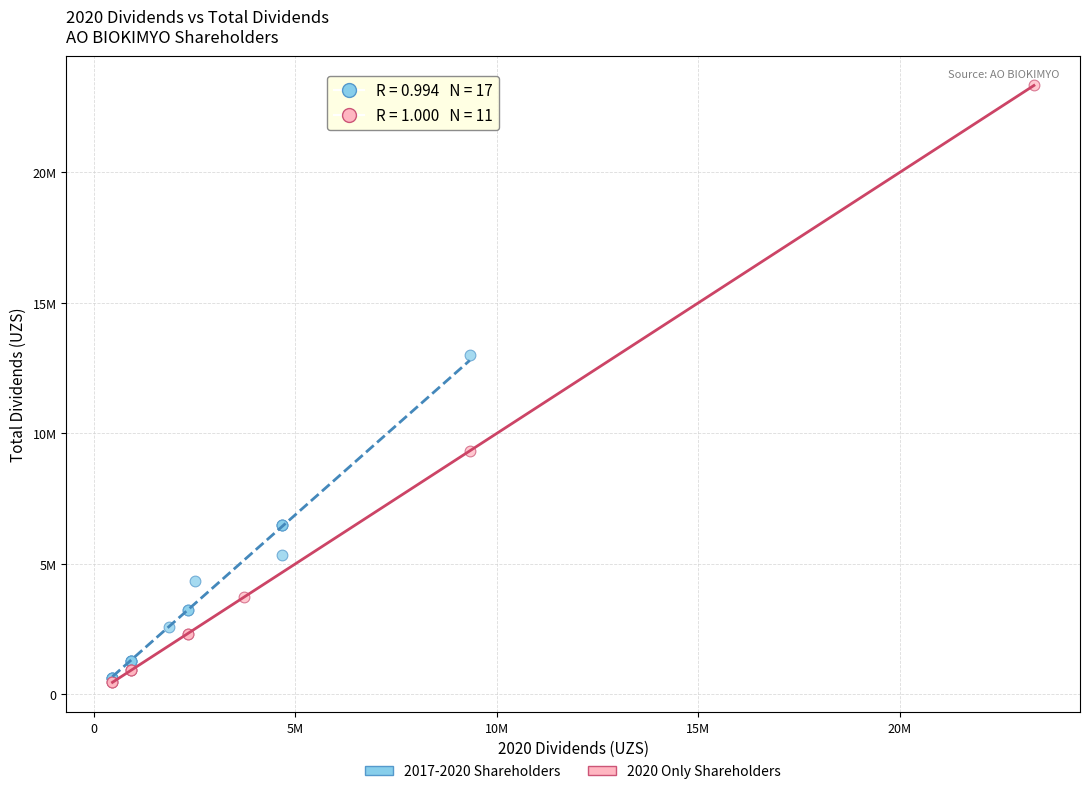

Which series reaches the maximum Y coordinate?

2020 Only Shareholders